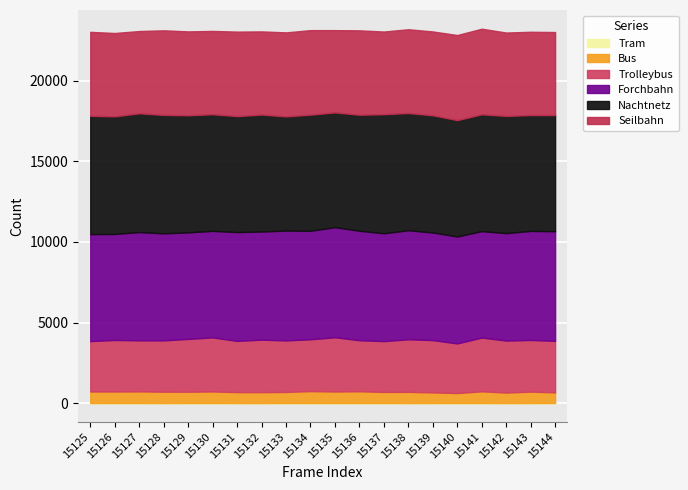

How many series are shown in this chart?

6